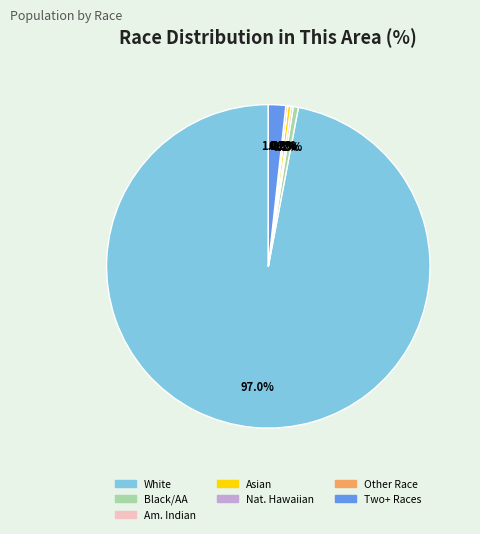

Which category accounts for the majority?

White alone